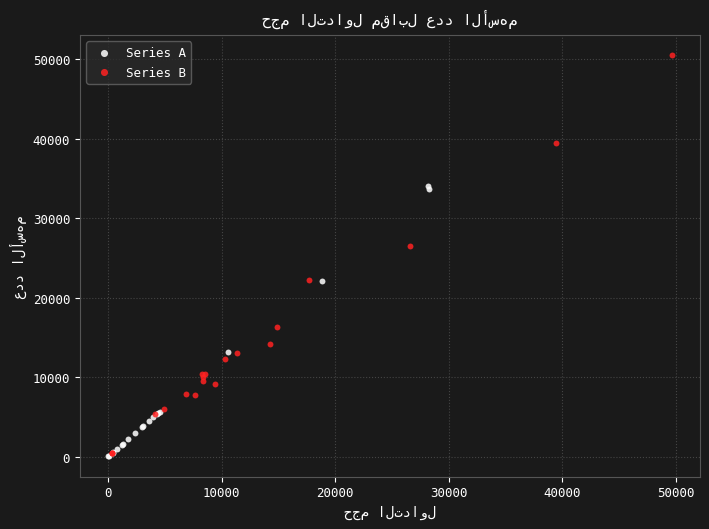

Which series contains the highest Y value?

Series B